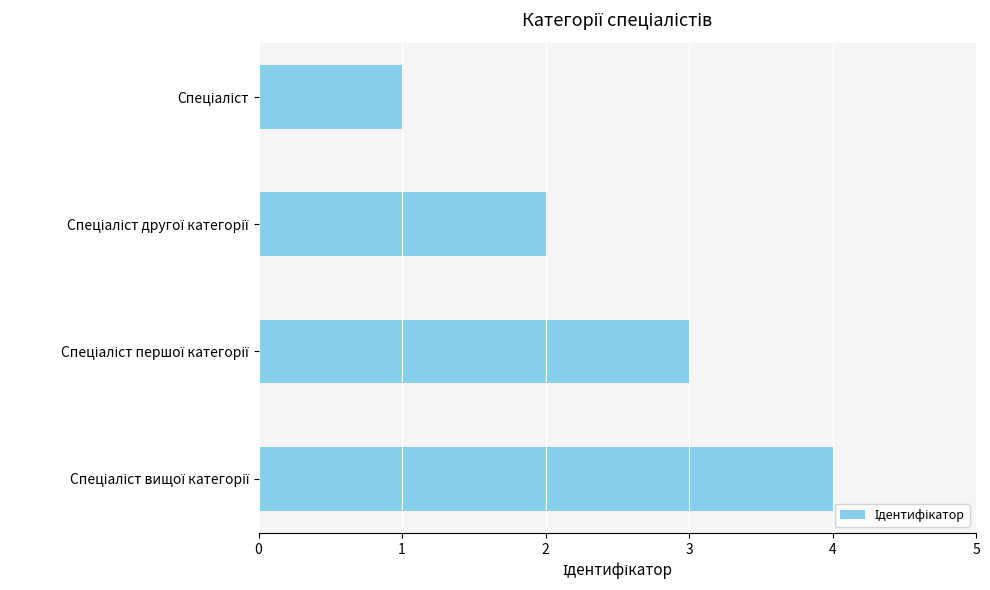

What is the difference between the maximum and minimum values?

3